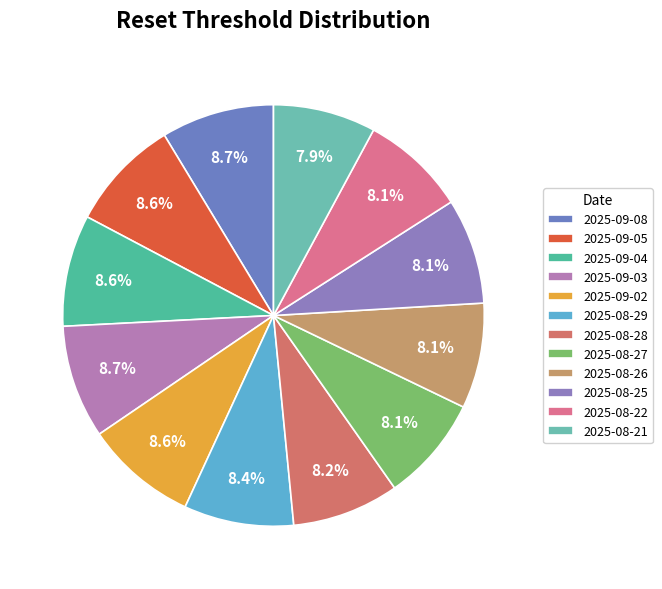

To the nearest percent, what portion does 2025-08-22 represent?

8%